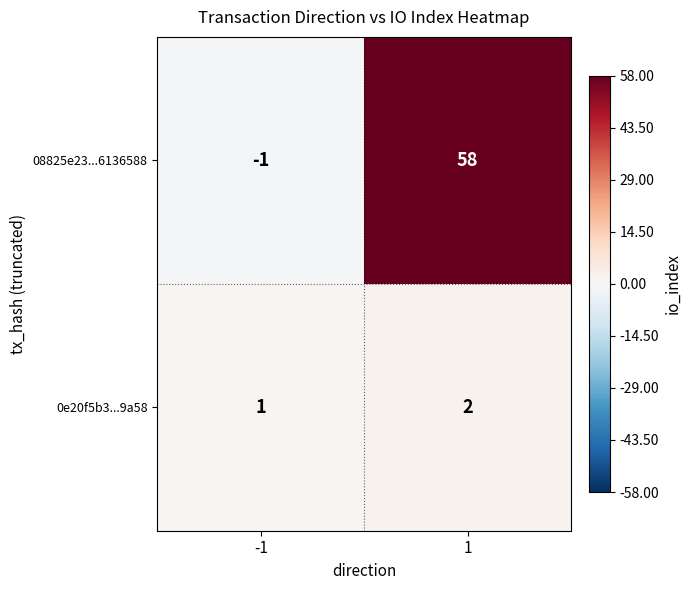

The value of 08825e23...6136588 at 1 is 12. True or false?

False